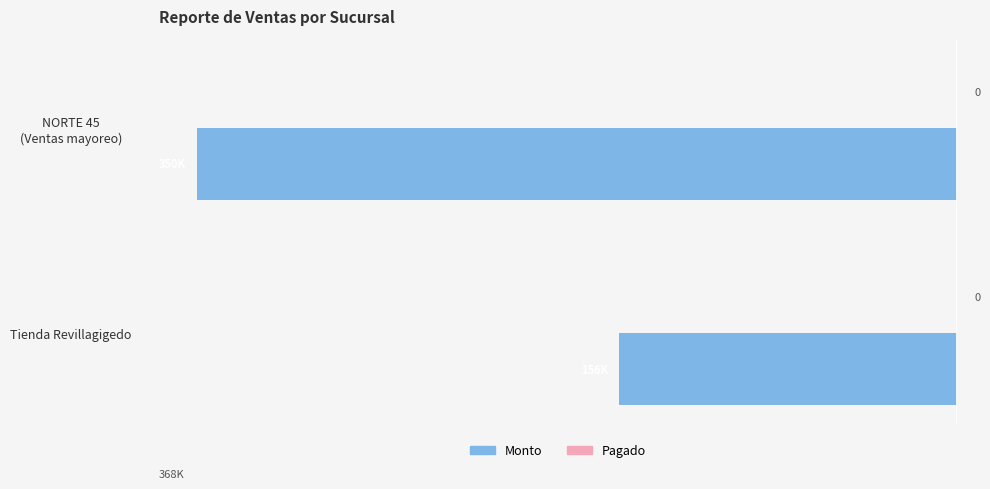

Does the chart contain any negative values?

Yes